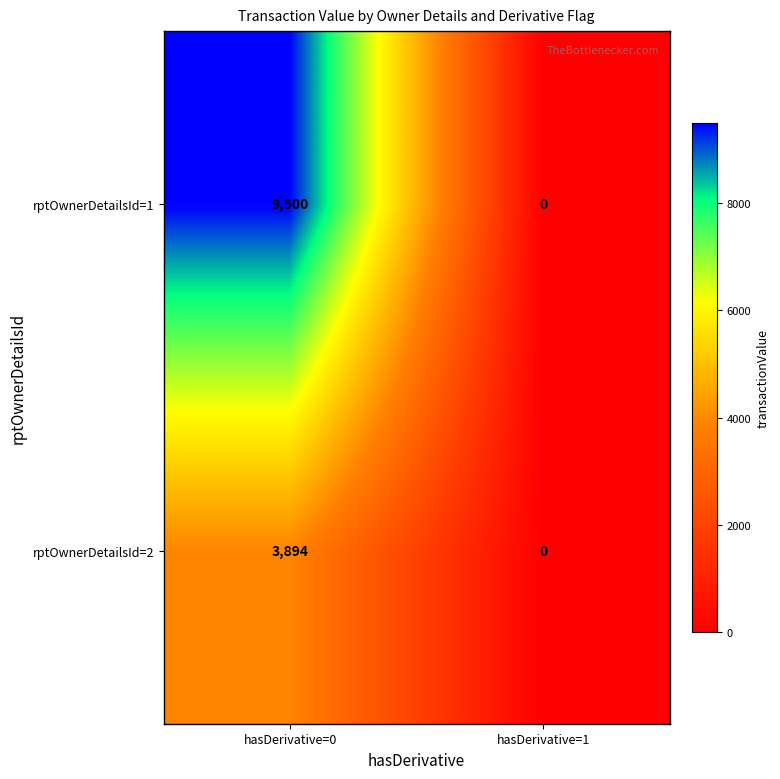

Is it true that rptOwnerDetailsId=2 equals -1711 at hasDerivative=1?

False